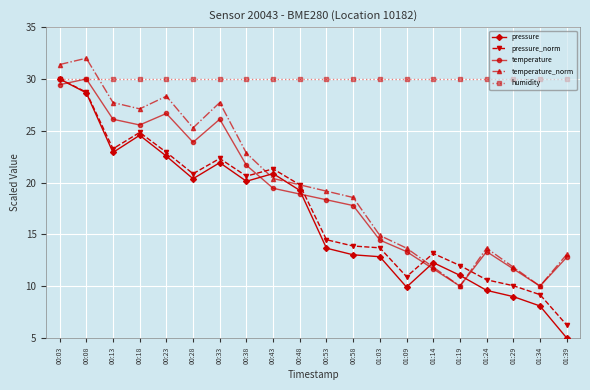

What is the value of the pressure point at the 6th from the left?

20.4